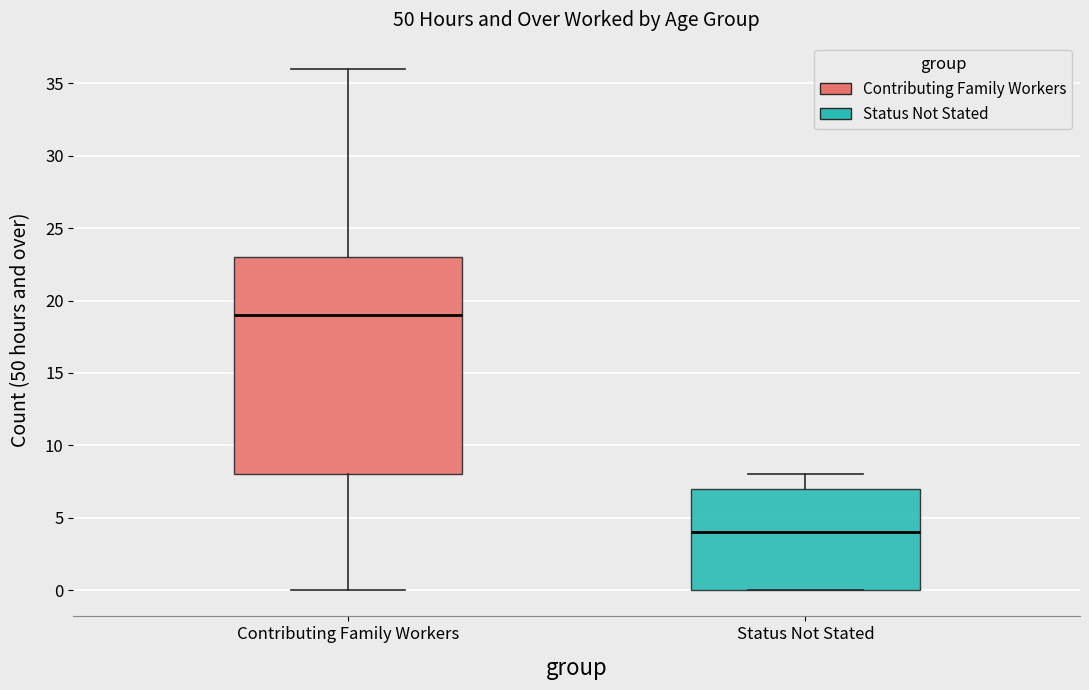

Which box is the tallest, from its lower edge to its upper edge?

Contributing Family Workers